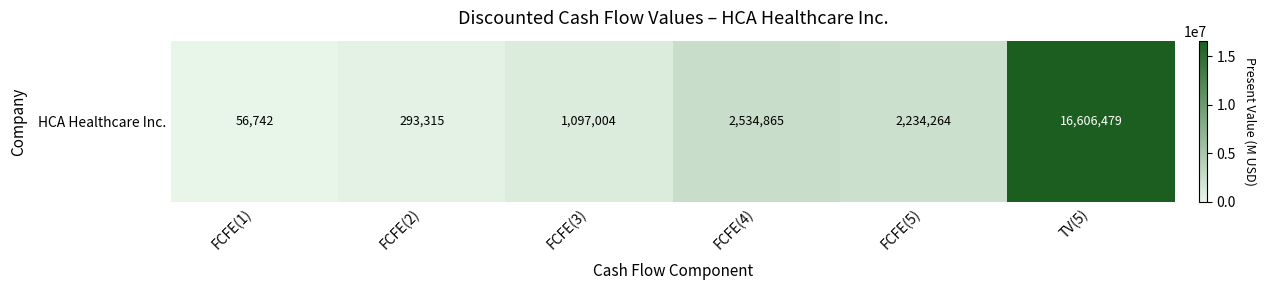

How many categories are shown in the chart?

6